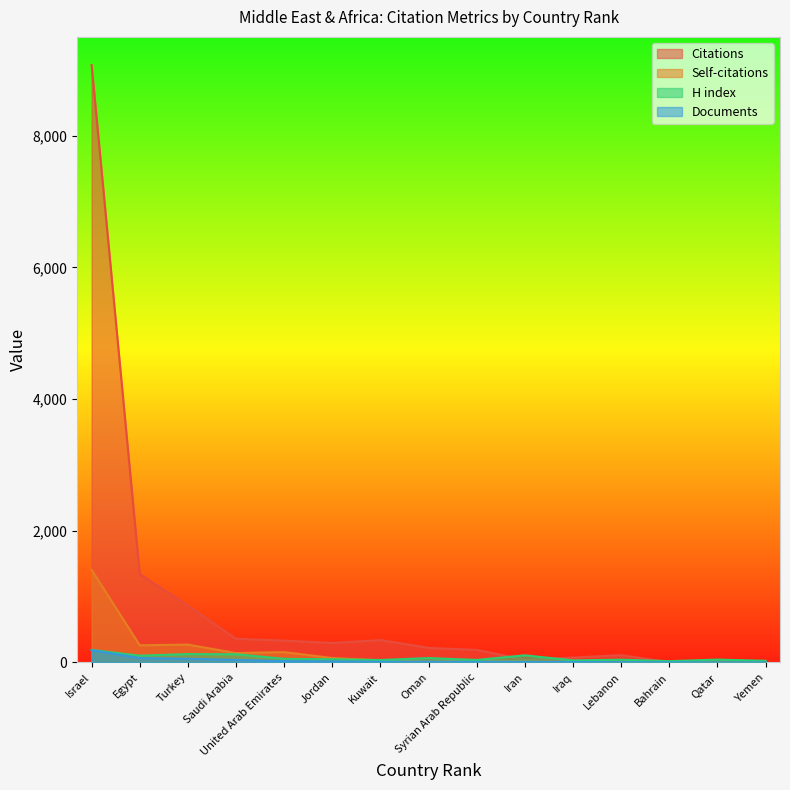

The value of Self-citations at Syrian Arab Republic is 44. True or false?

False